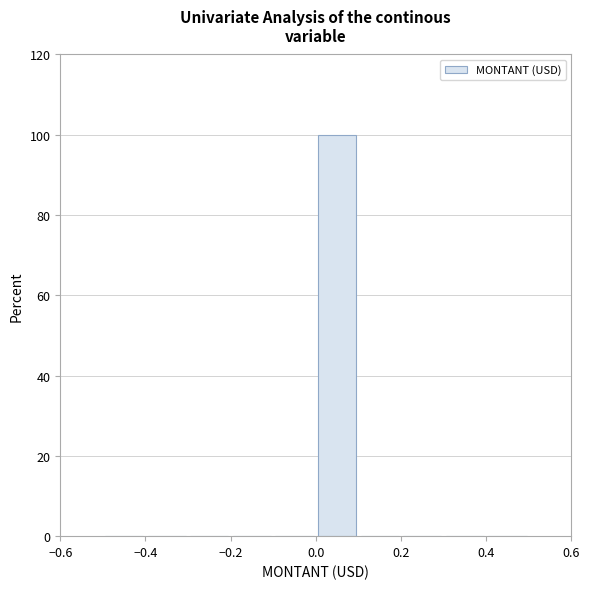

Reading left to right, transcribe this chart: for each bar, give the range it covers on the x-axis and its height. The values are not printed on the chart, so give them approximately, as read against the axis.

-0.5 to -0.4: 0
-0.4 to -0.3: 0
-0.3 to -0.2: 0
-0.2 to -0.1: 0
-0.1 to 0.0: 0
0.0 to 0.1: 100
0.1 to 0.2: 0
0.2 to 0.3: 0
0.3 to 0.4: 0
0.4 to 0.5: 0